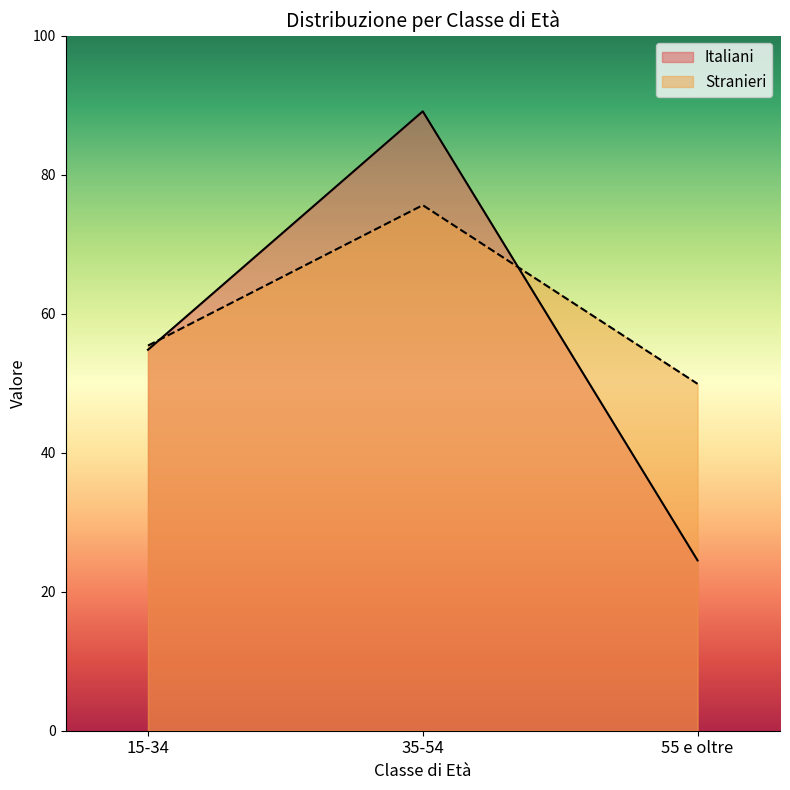

The Italiani series shows 60.6 at 35-54. True or false?

False